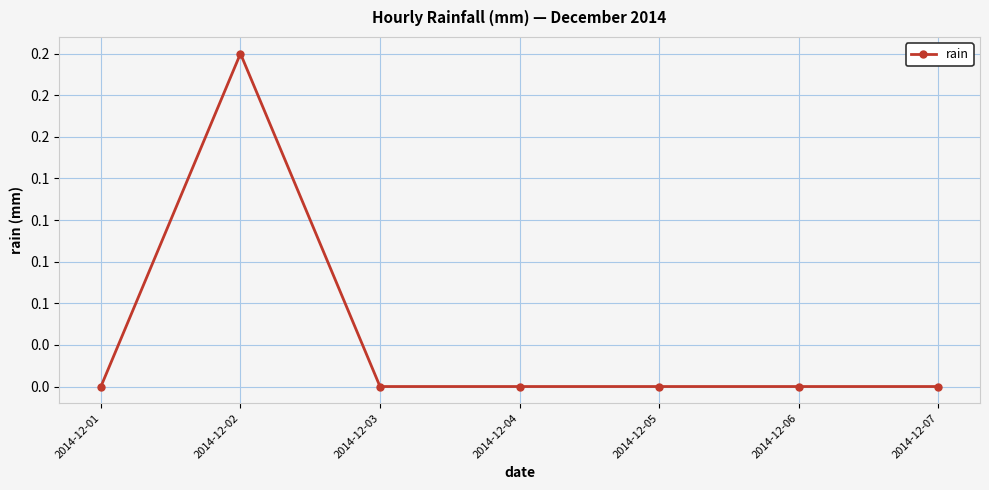

Does the chart have visible grid lines?

Yes